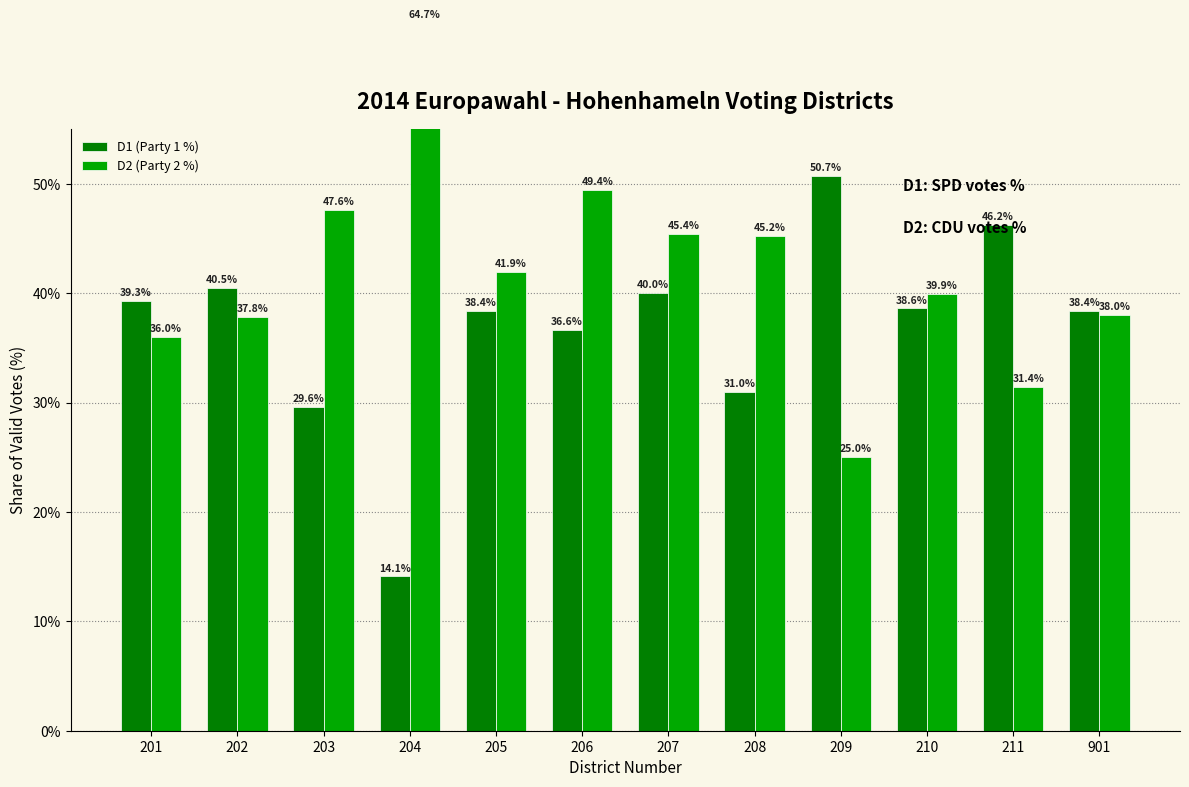

Is it true that D1 (Party 1 %) equals 40.5 at 202?

True